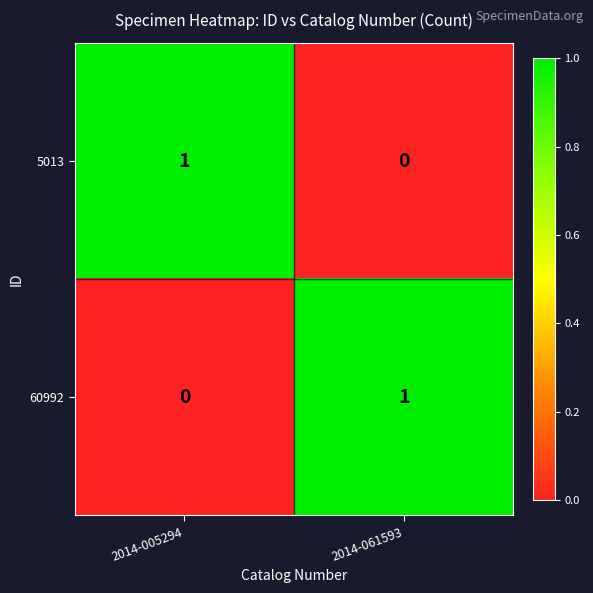

Is it true that 60992 equals 1 at 2014-061593?

True